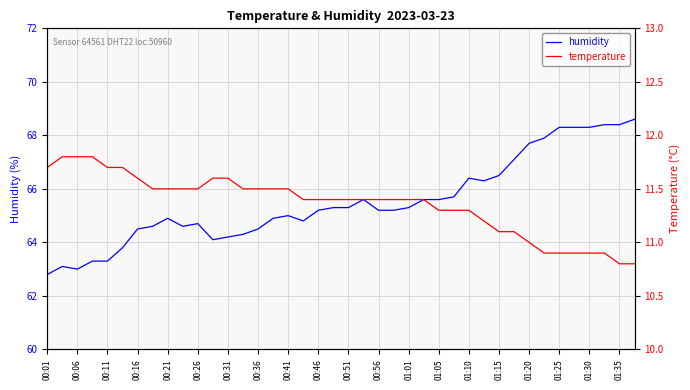

True or false: humidity has a value of 68.3 at 01:25.

True